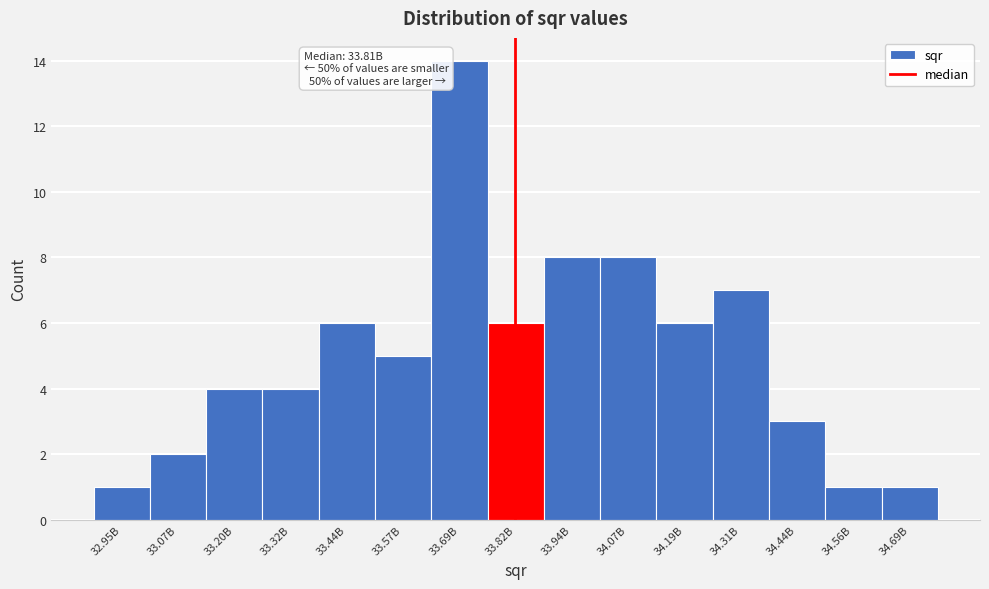

Reading right to left, what are all the values shown in this chart?

34.69B=1	34.56B=1	34.44B=3	34.31B=7	34.19B=6	34.07B=8	33.94B=8	33.82B=6	33.69B=14	33.57B=5	33.44B=6	33.32B=4	33.20B=4	33.07B=2	32.95B=1